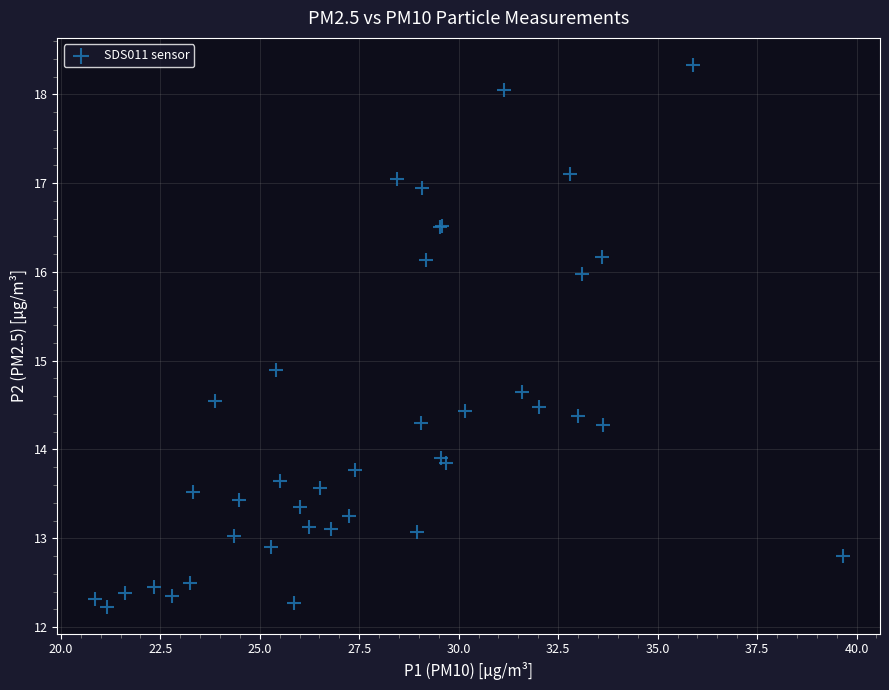

What Y value in the scatter plot is closest to 15?

14.9